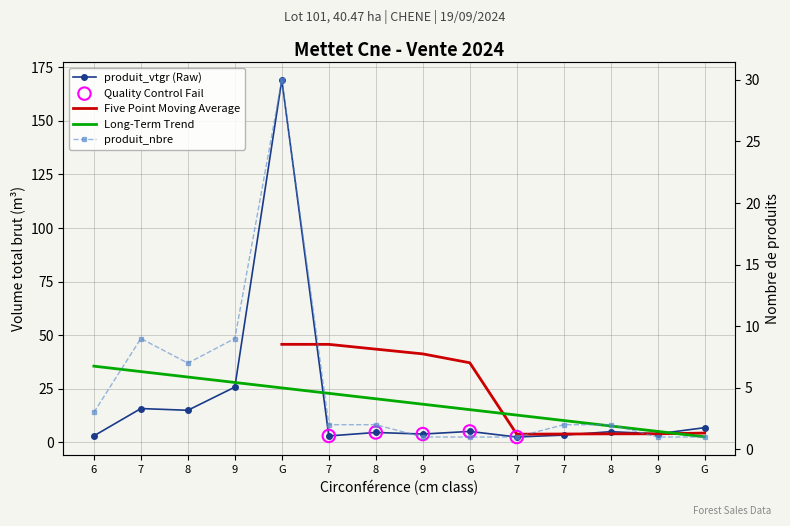

Which series contains the lowest Y value?

produit_nbre